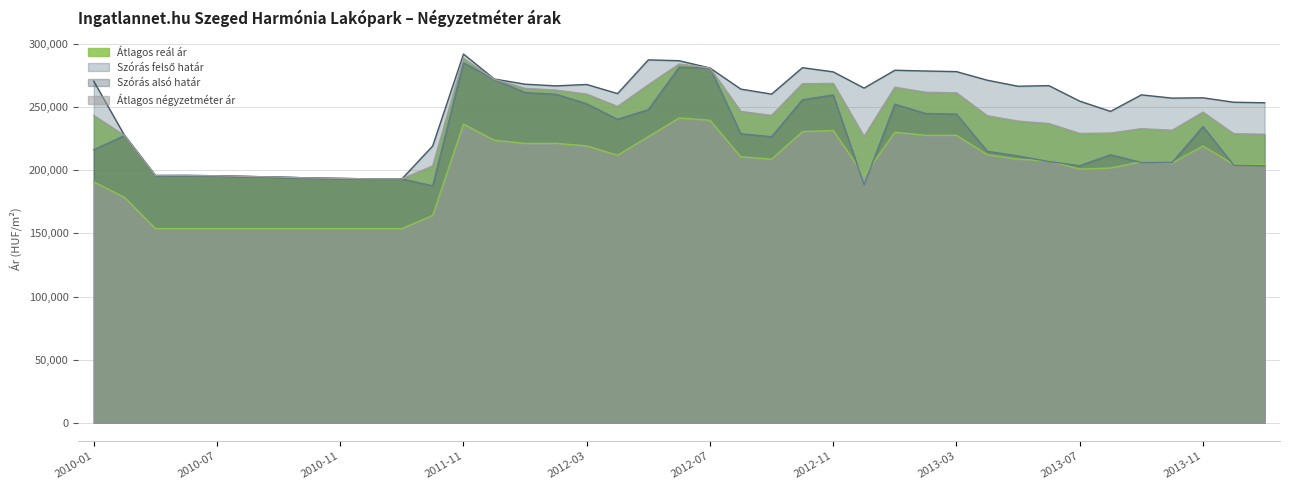

What is the greatest value displayed?

292114